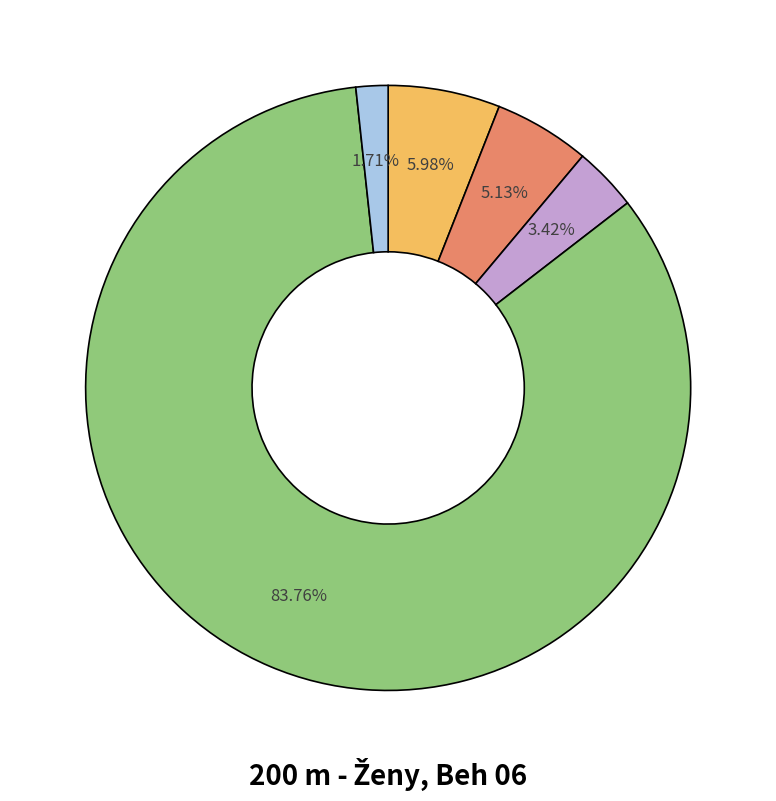

Is there a majority slice in this chart?

Yes